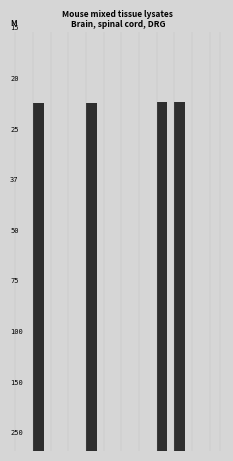

Are the bars horizontal?

No